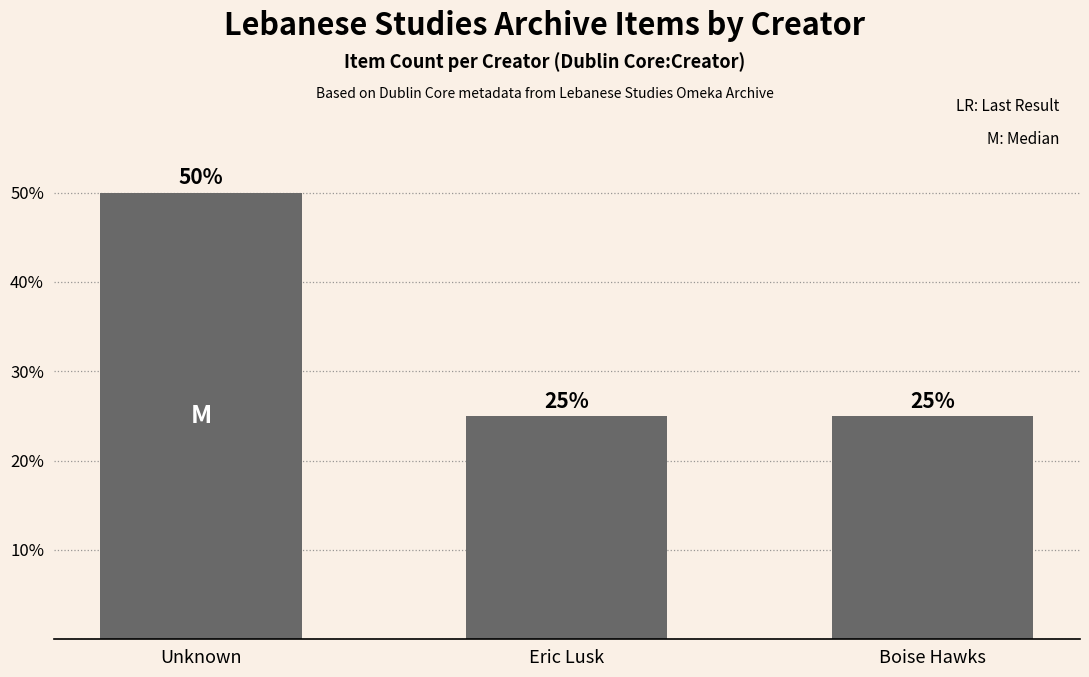

Count the number of categories in the chart.

3